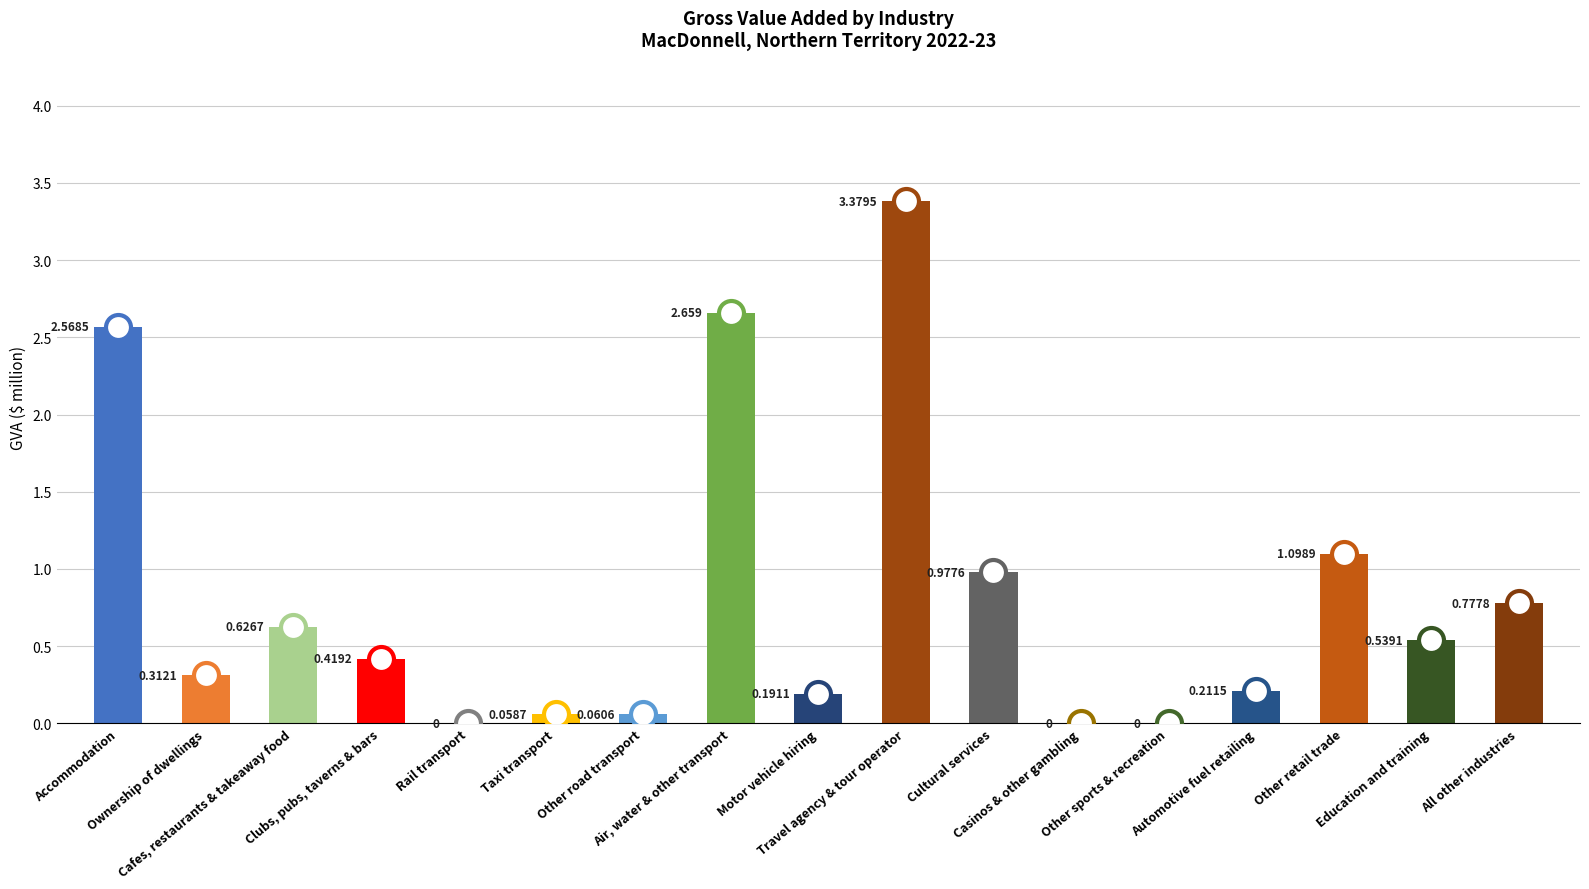

Reading right to left, transcribe all the data shown in this chart.

0.8	0.5	1.1	0.2	0.0	0.0	1.0	3.4	0.2	2.7	0.1	0.1	0.0	0.4	0.6	0.3	2.6